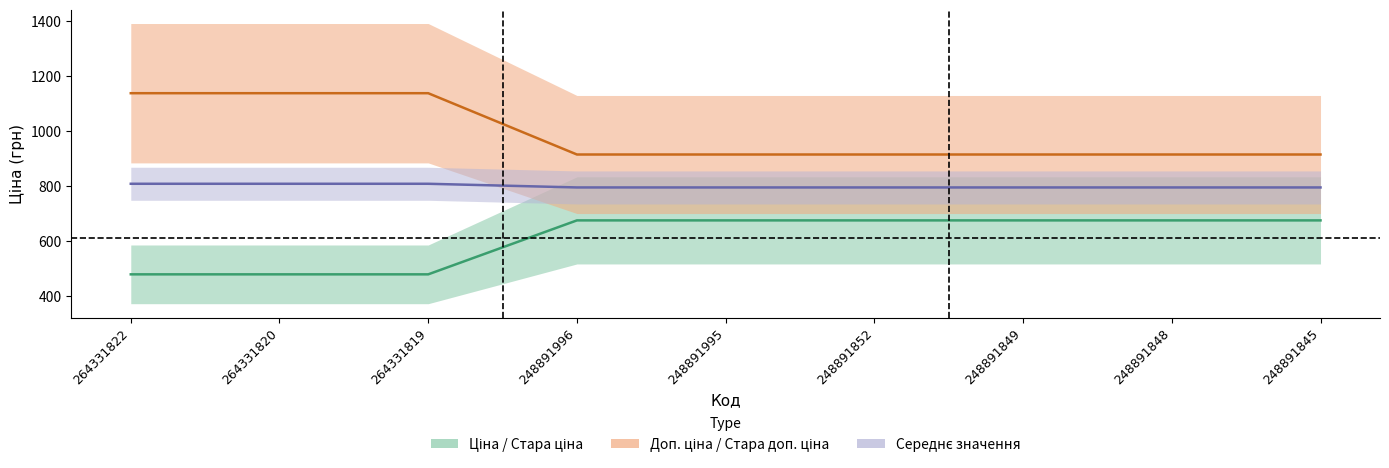

What is the value of the Стара ціна point at the 9th from the left?

913.5